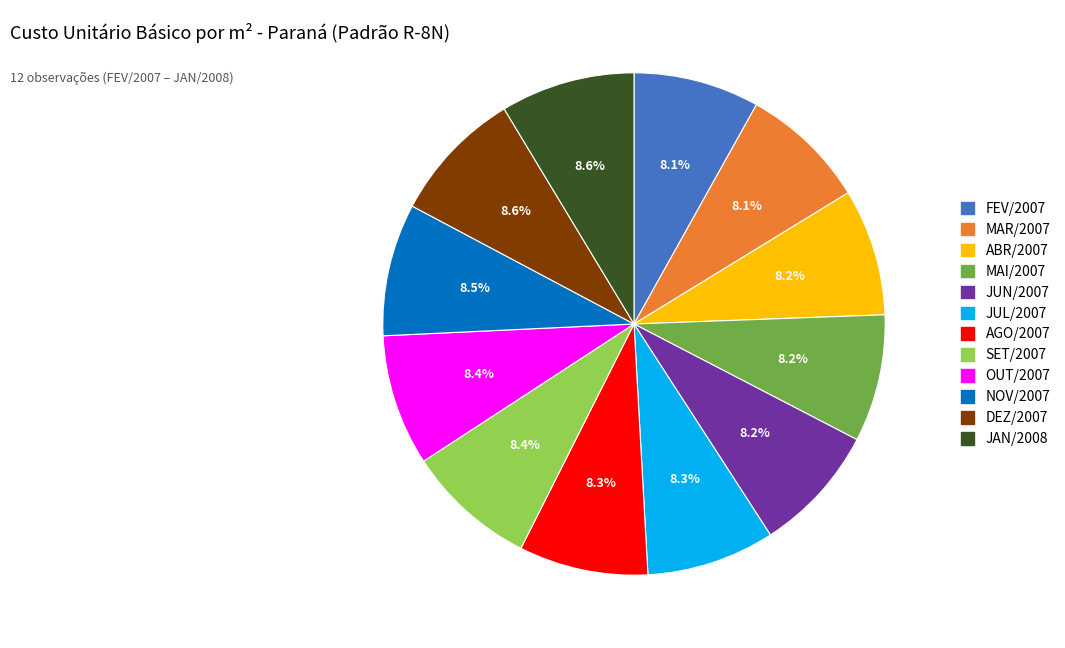

Combined, do MAI/2007 and ABR/2007 account for over 50%?

No